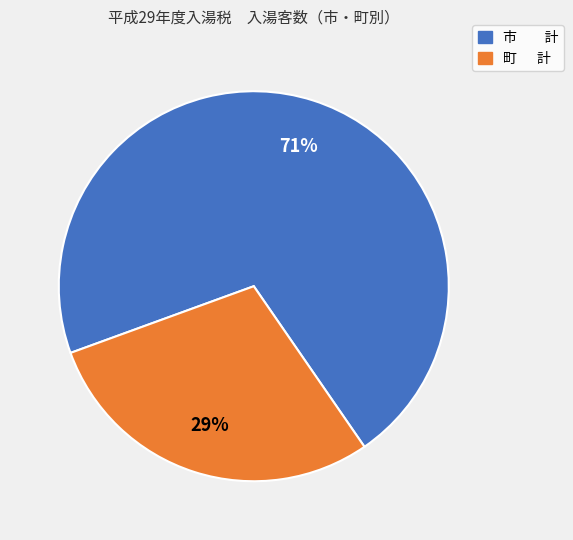

To the nearest percent, what is the combined percentage of 市 計 and 町 計?

100%